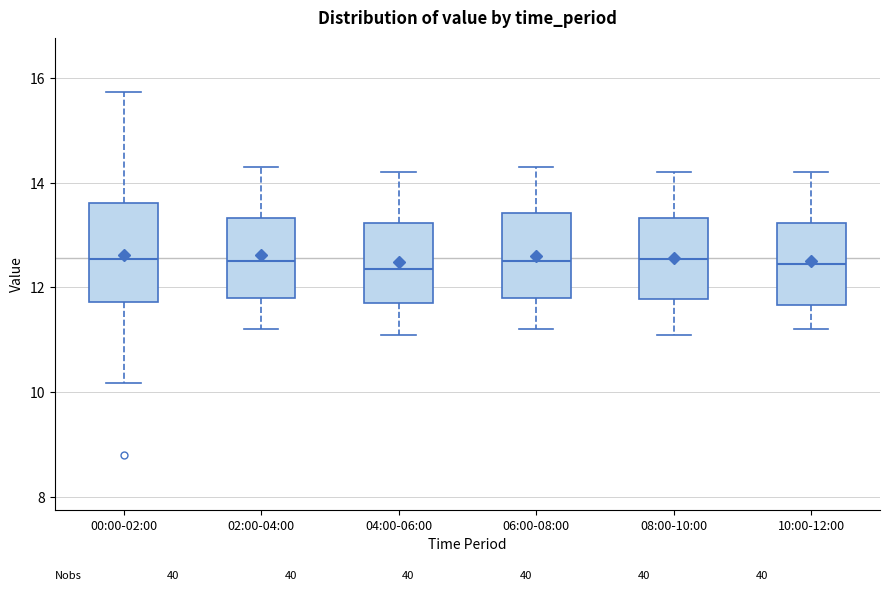

Comparing the boxes themselves (not the whiskers), which one is the tallest?

00:00-02:00